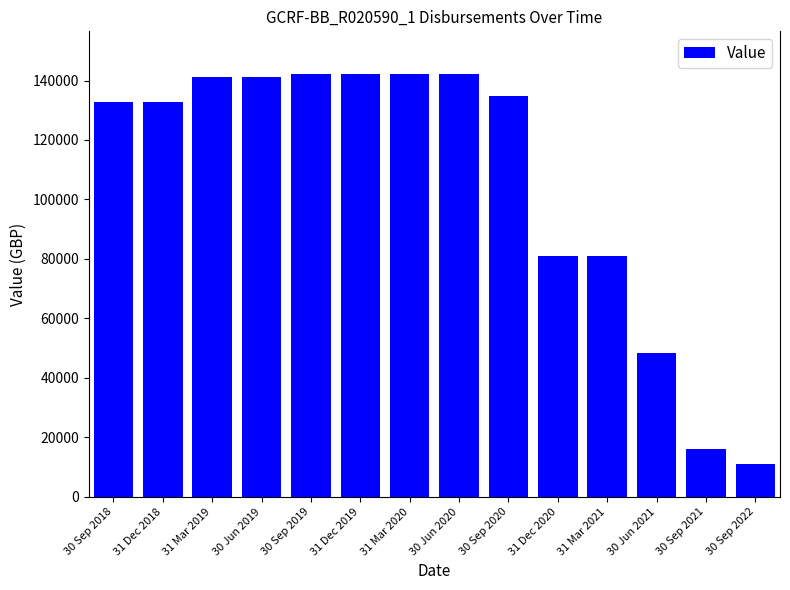

What is the difference between the values at 30 Sep 2022 and 30 Jun 2020?

131210.6